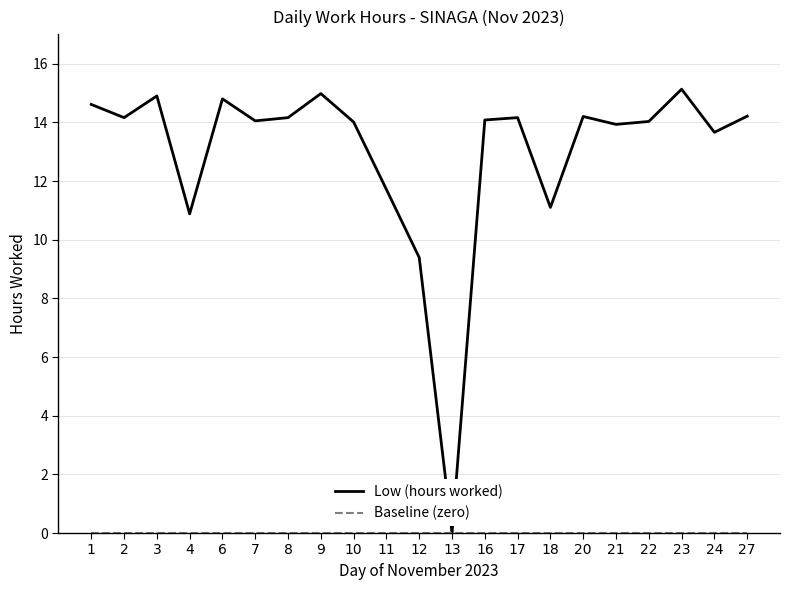

Which series has the largest range (max minus min)?

Low (hours worked)